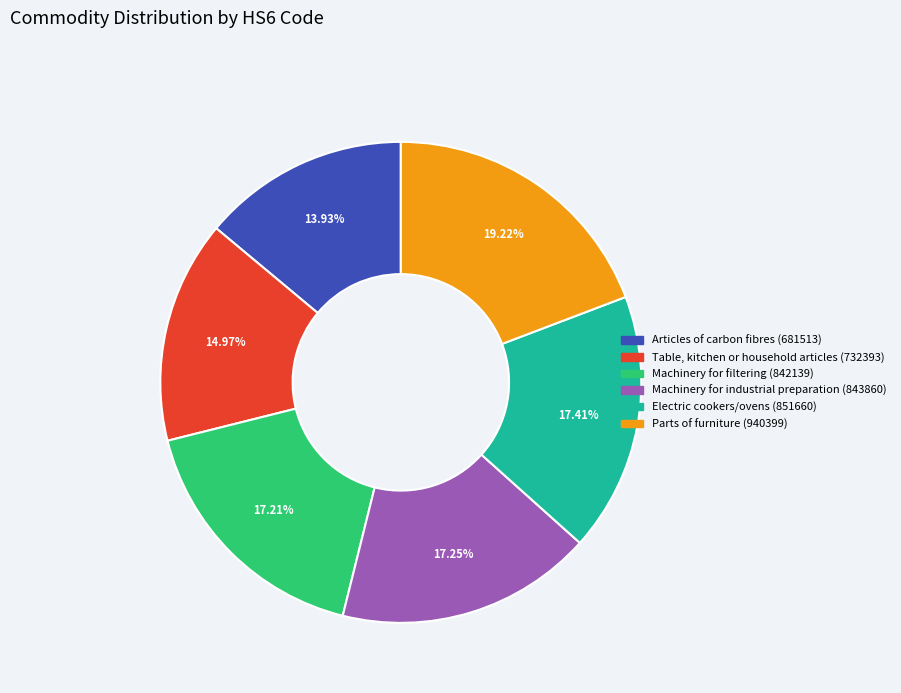

How many slices are in this pie chart?

6